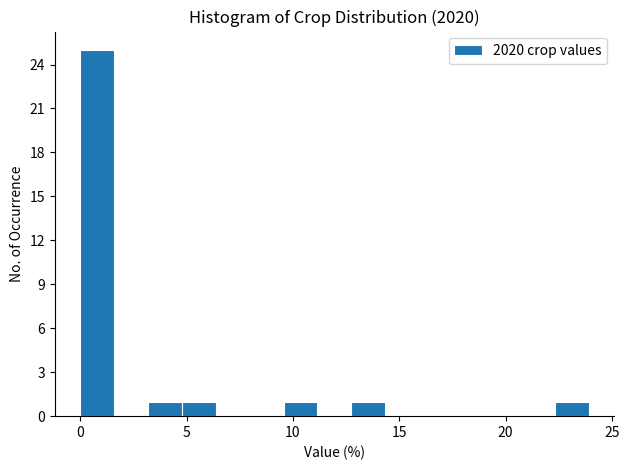

Around what value on the x-axis is the tallest bar? Give the approximate position of its centre, as read against the axis.

1.0